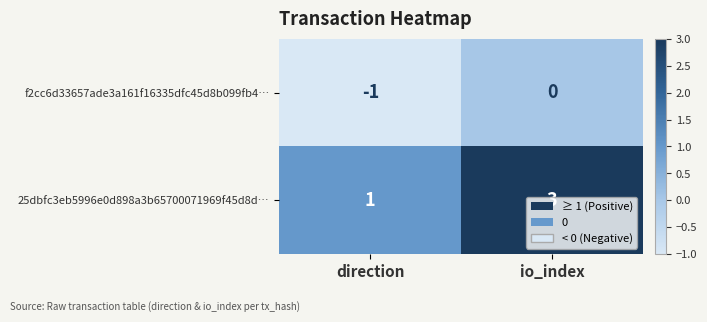

Count the number of categories in the chart.

2